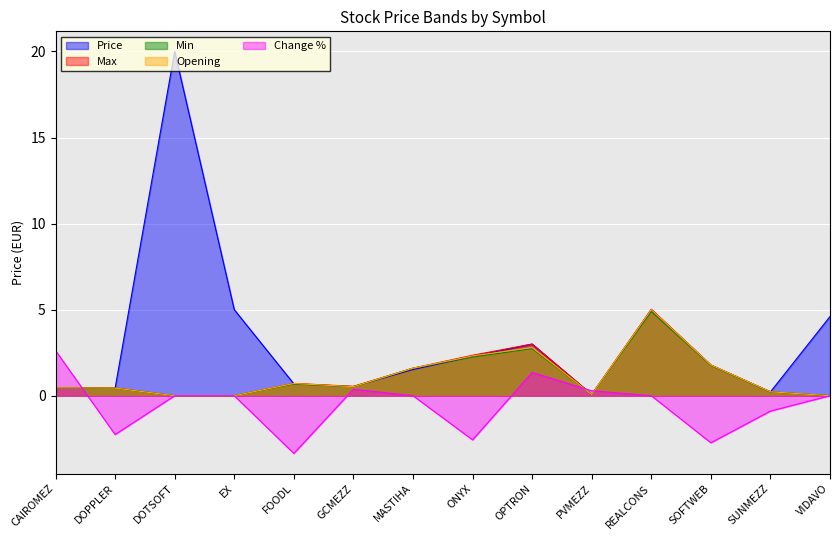

The value of Max at SOFTWEB is 1.8. True or false?

True